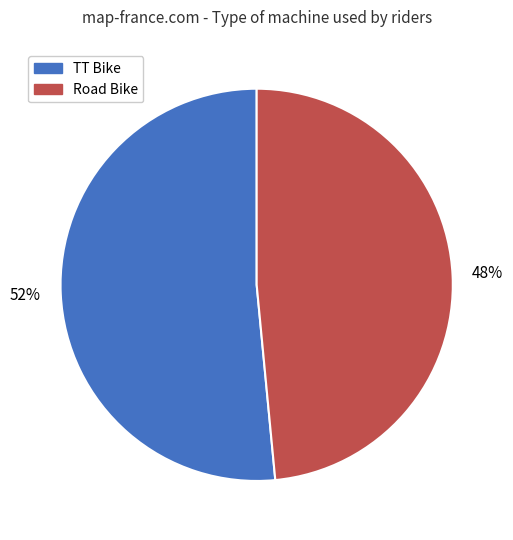

Which category has the biggest portion of the pie?

TT Bike